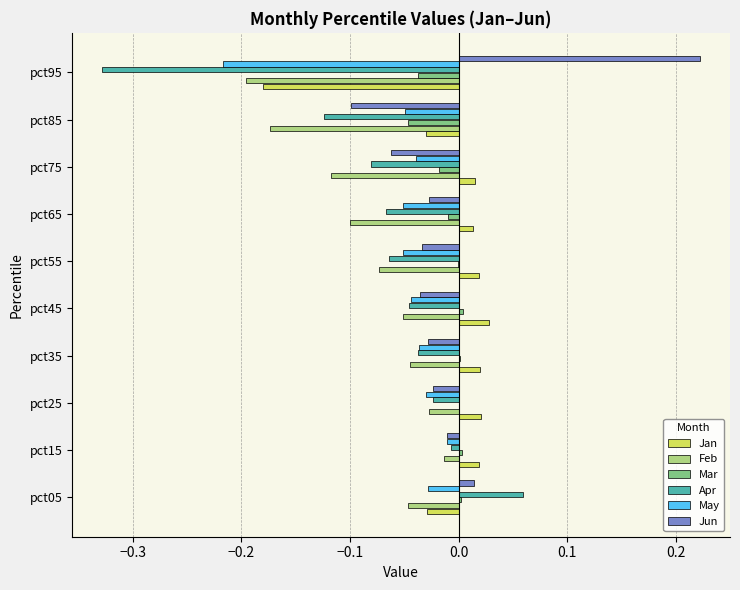

What are all the series names shown in the legend?

Jan, Feb, Mar, Apr, May, Jun